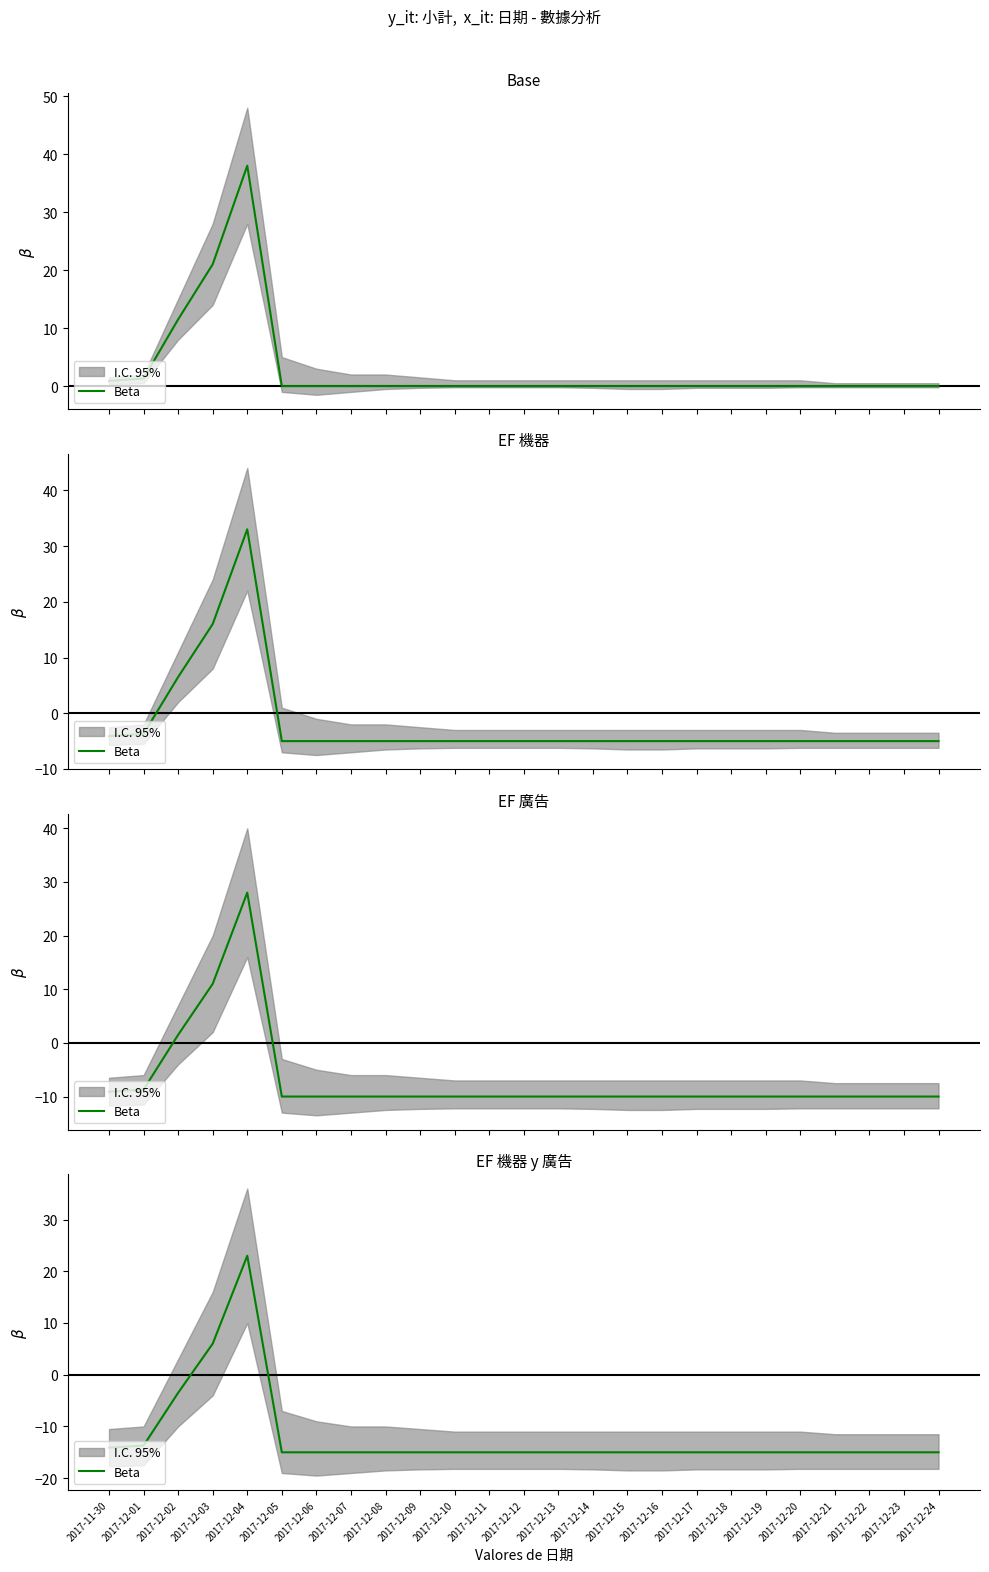

What is the minimum value shown in the chart?

-15.0